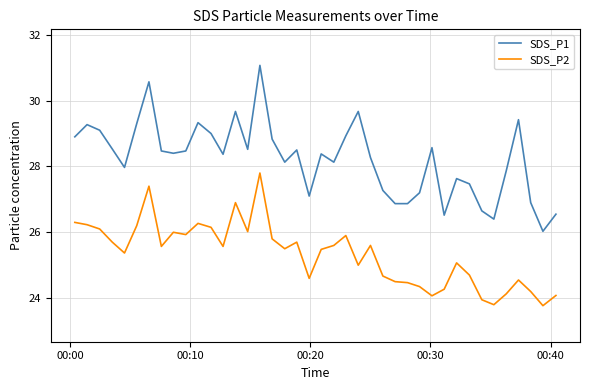

What are all the series names shown in the legend?

SDS_P1, SDS_P2